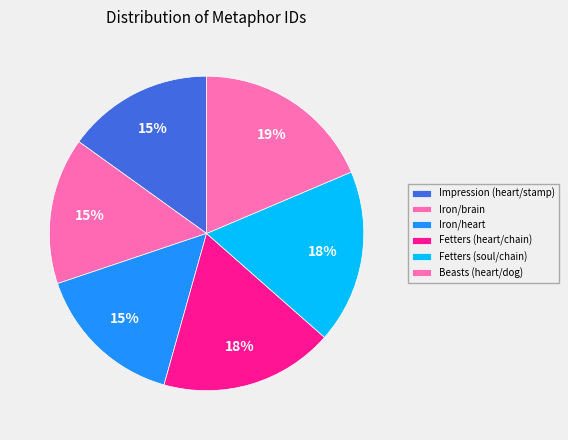

To the nearest percent, what is the combined percentage of Iron/brain and Beasts (heart/dog)?

34%